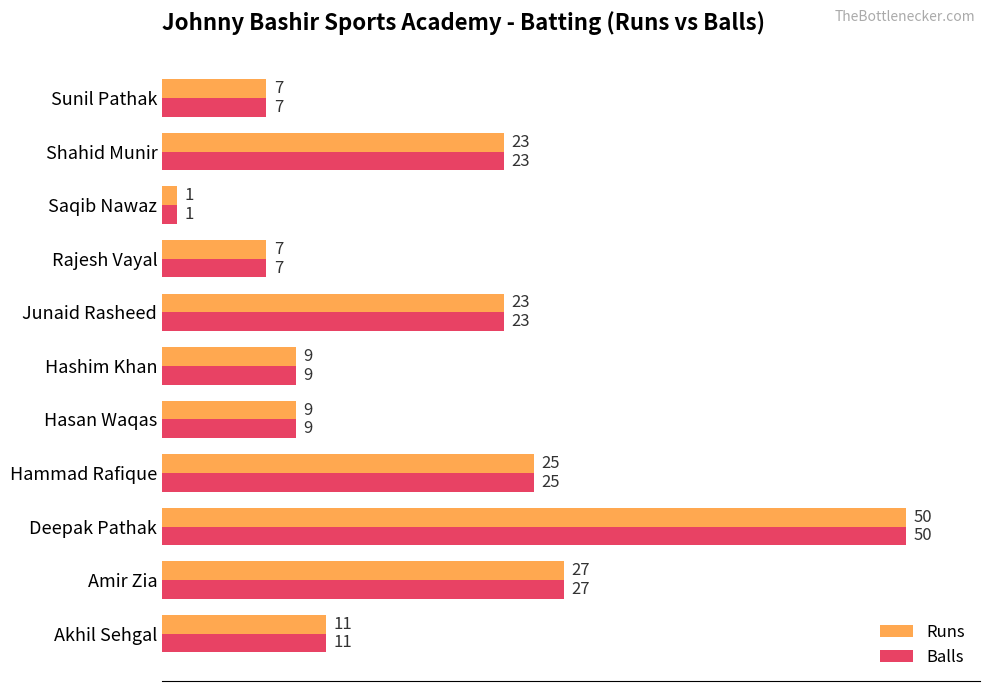

The value of Runs at Rajesh Vayal is 7. True or false?

True